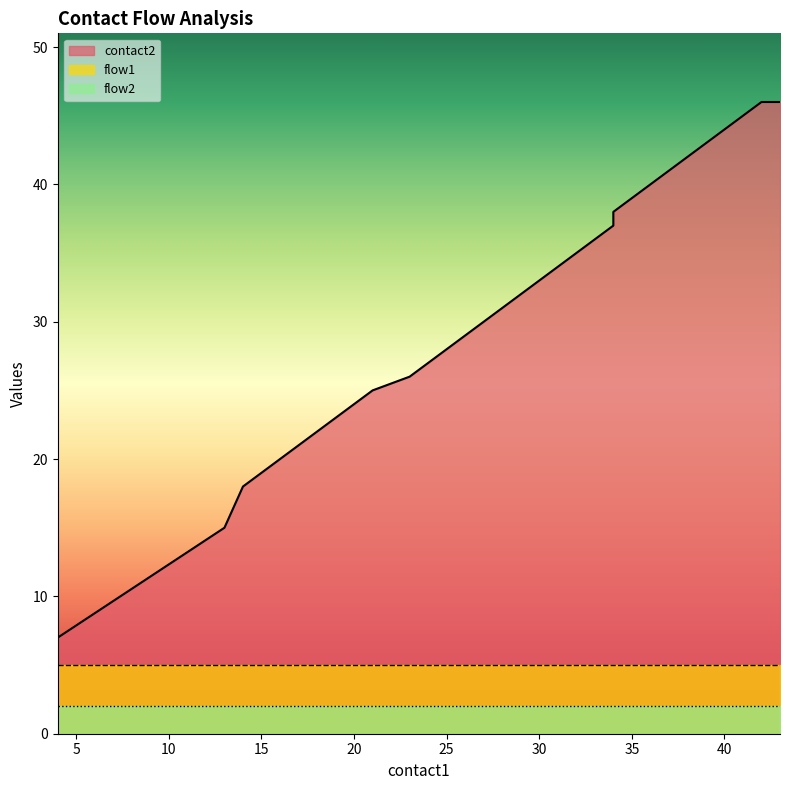

Between 18 and 13, which is larger?

18